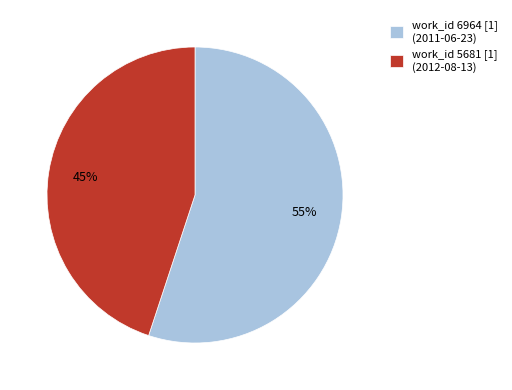

What percentage is the work_id 5681 [1] (2012-08-13) slice, to the nearest percent?

45%